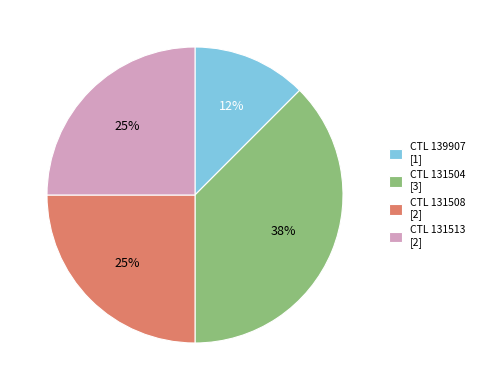

Is the sum of CTL 131513 [2] and CTL 131504 [3] greater than half?

Yes